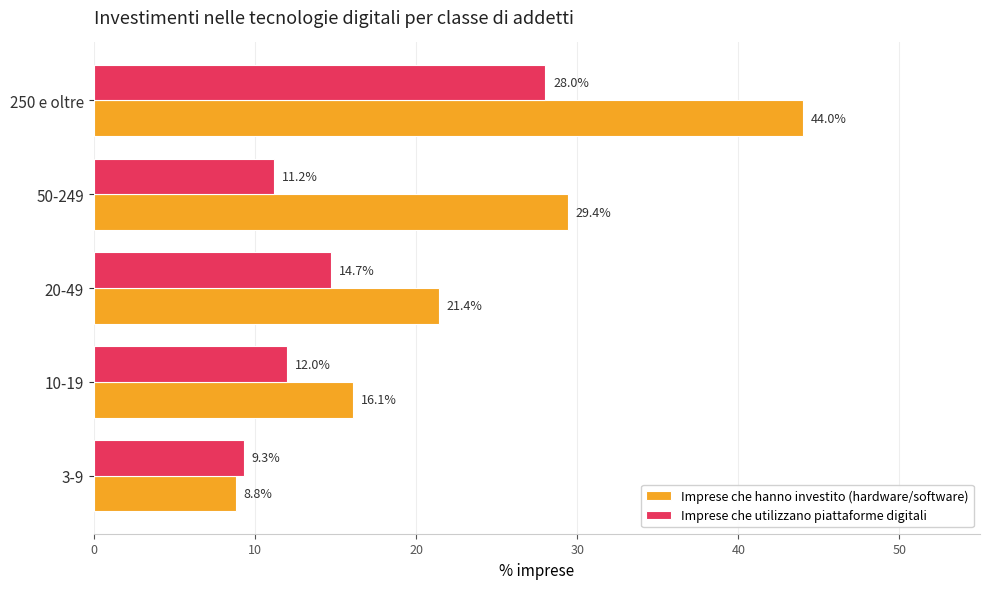

List the series in order of their overall mean, highest first.

Imprese che hanno investito (hardware/software), Imprese che utilizzano piattaforme digitali